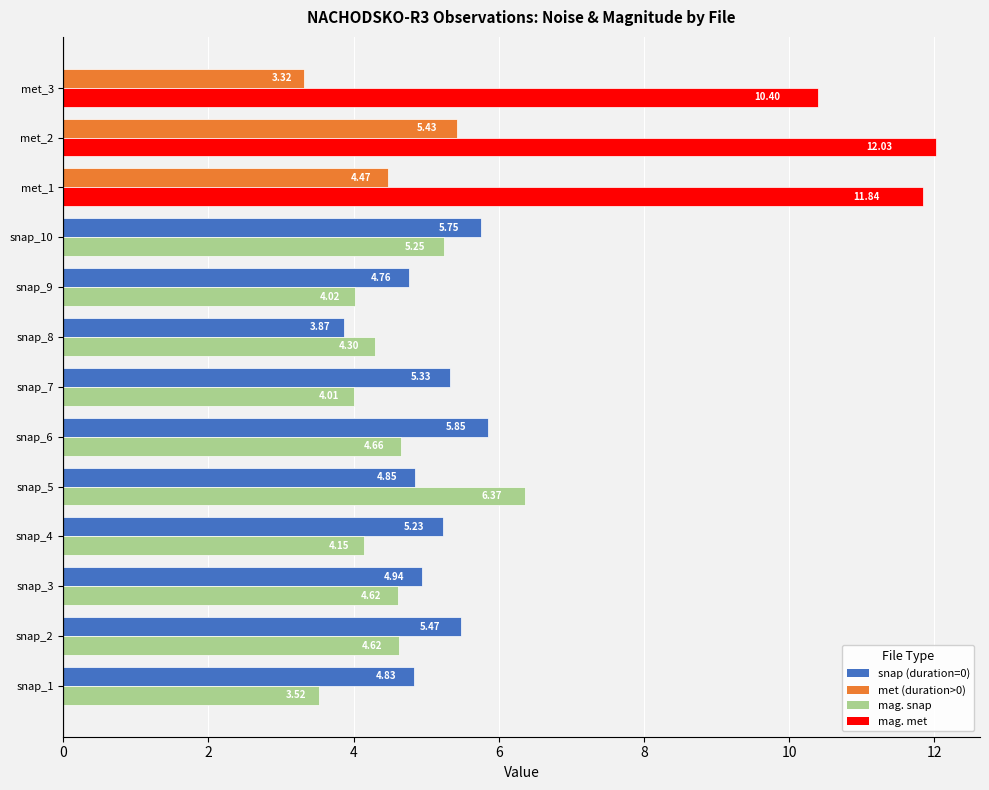

What is the total value across all series at met_2?

17.5